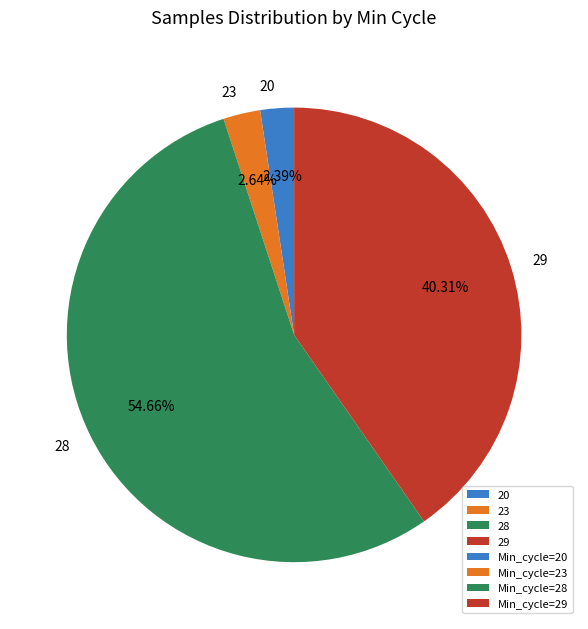

How much of the chart is everything except 28?

45.3%